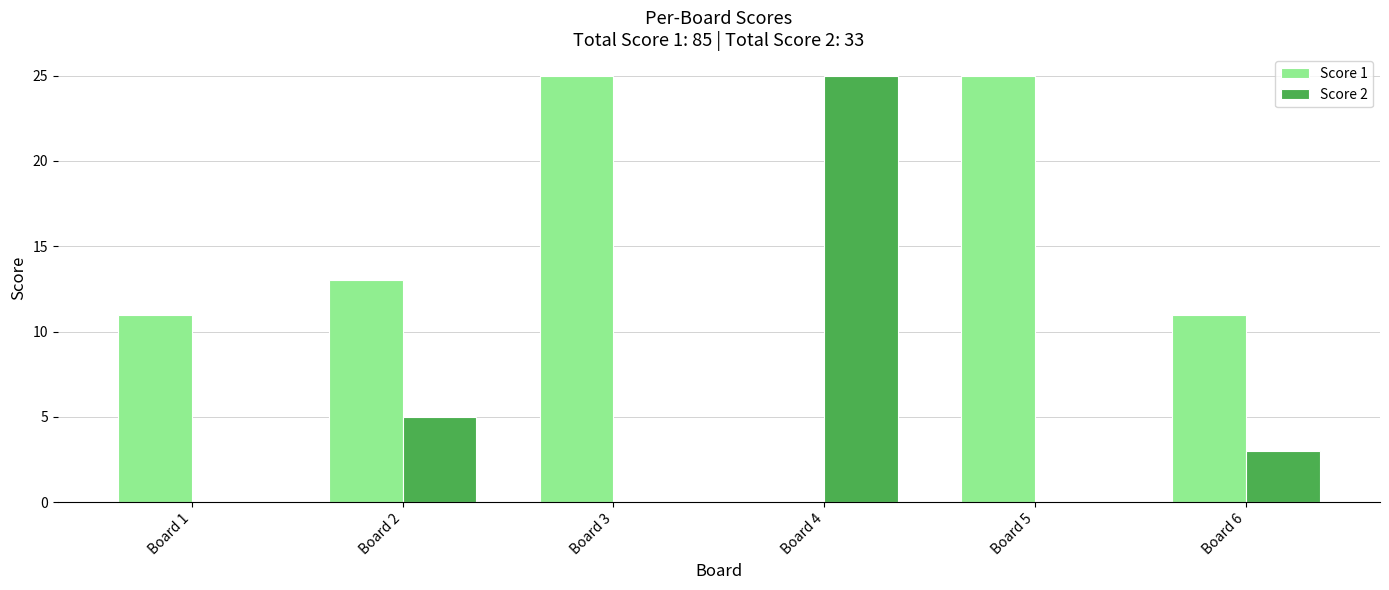

What is the average value of the Score 1 series?

14